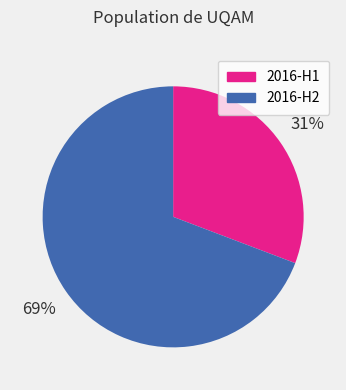

To the nearest percent, what is the average slice percentage?

50%